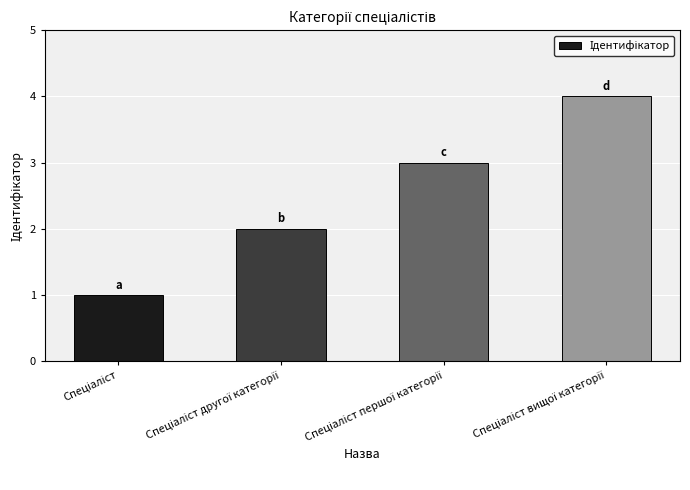

Reading left to right, transcribe all the data shown in this chart.

1	2	3	4